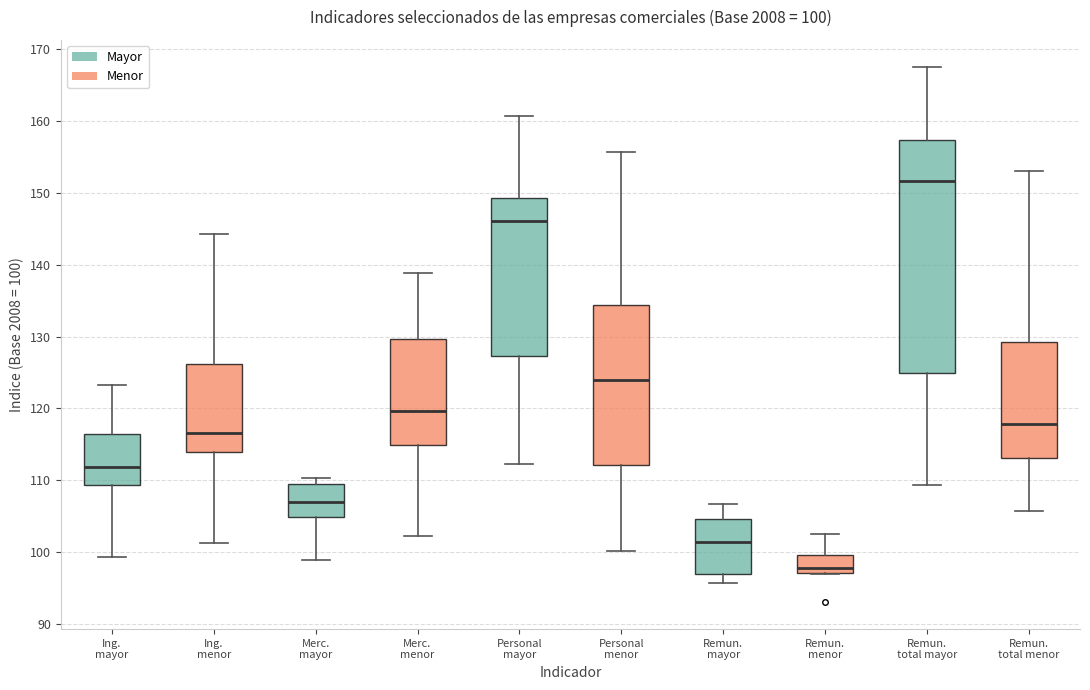

Comparing the boxes themselves (not the whiskers), which one is the tallest?

Remun. total mayor